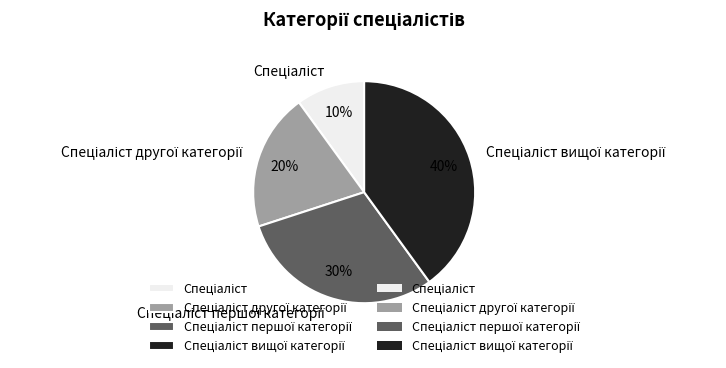

Is there a majority slice in this chart?

No